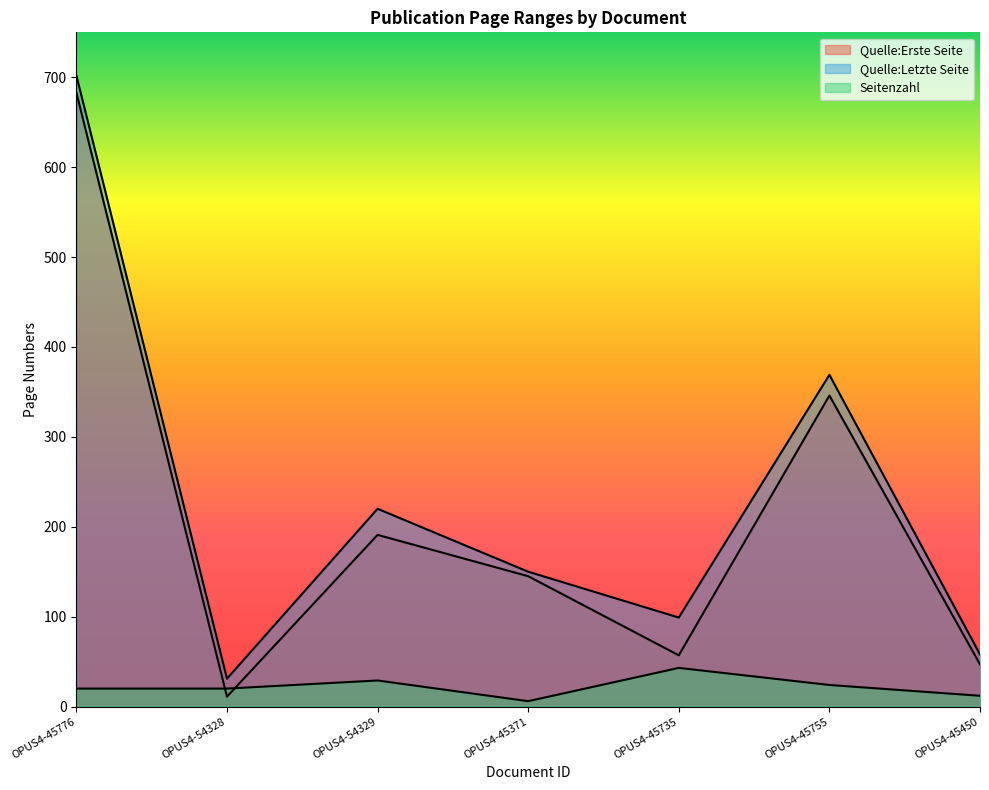

How many data points does each series have?

7